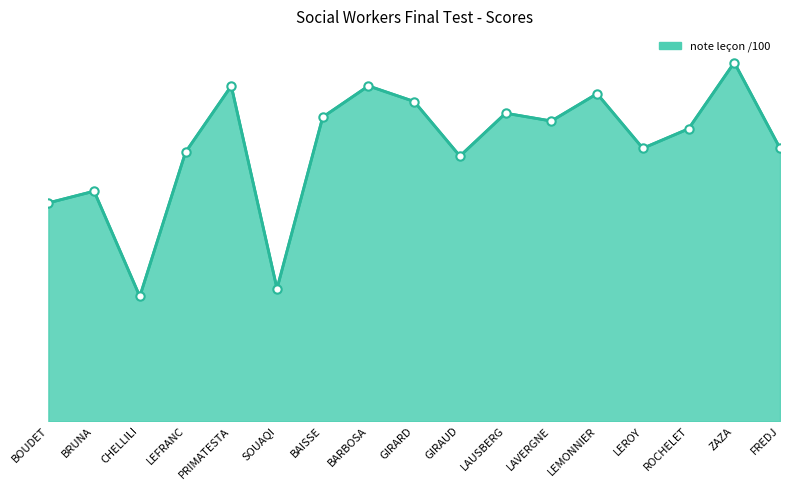

Does the chart have visible grid lines?

No